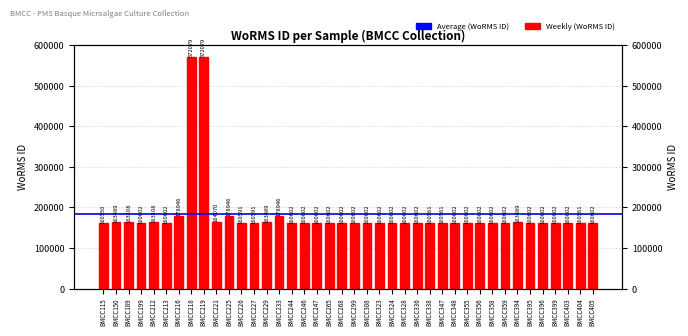

Approximately how many times larger is the value at BMCC226 compared to BMCC212?

1.0